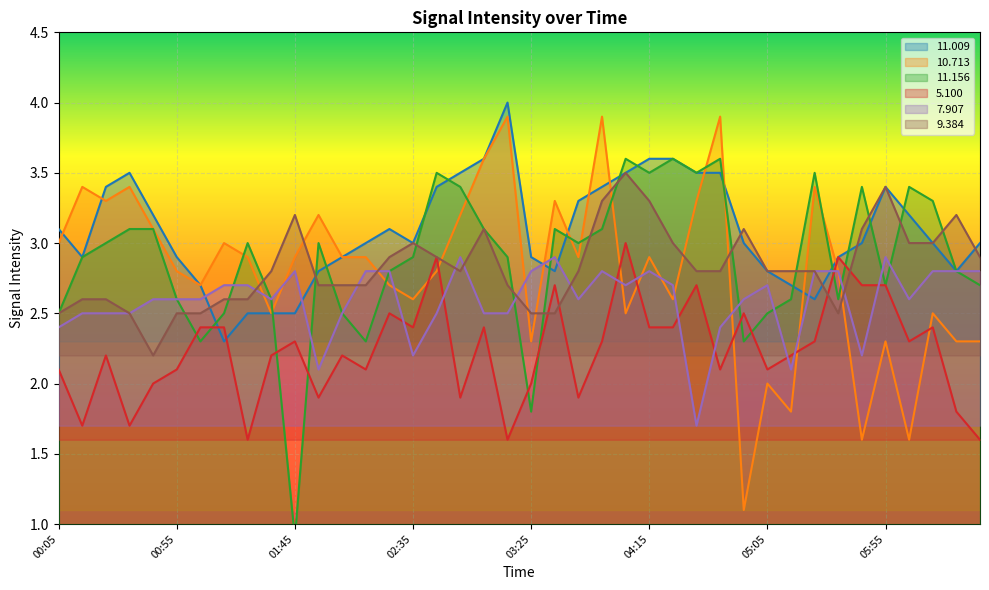

After their last crossing, which series has the higher values:  10.713 or   5.100?

 10.713